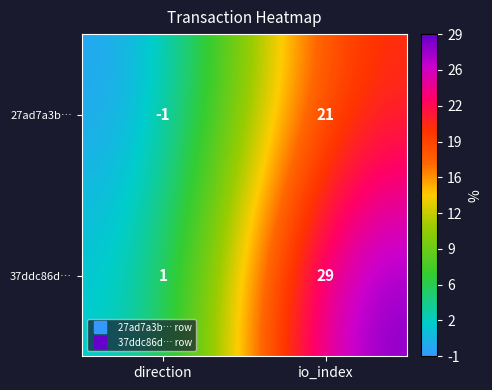

Which series has the largest range (max minus min)?

37ddc86d…